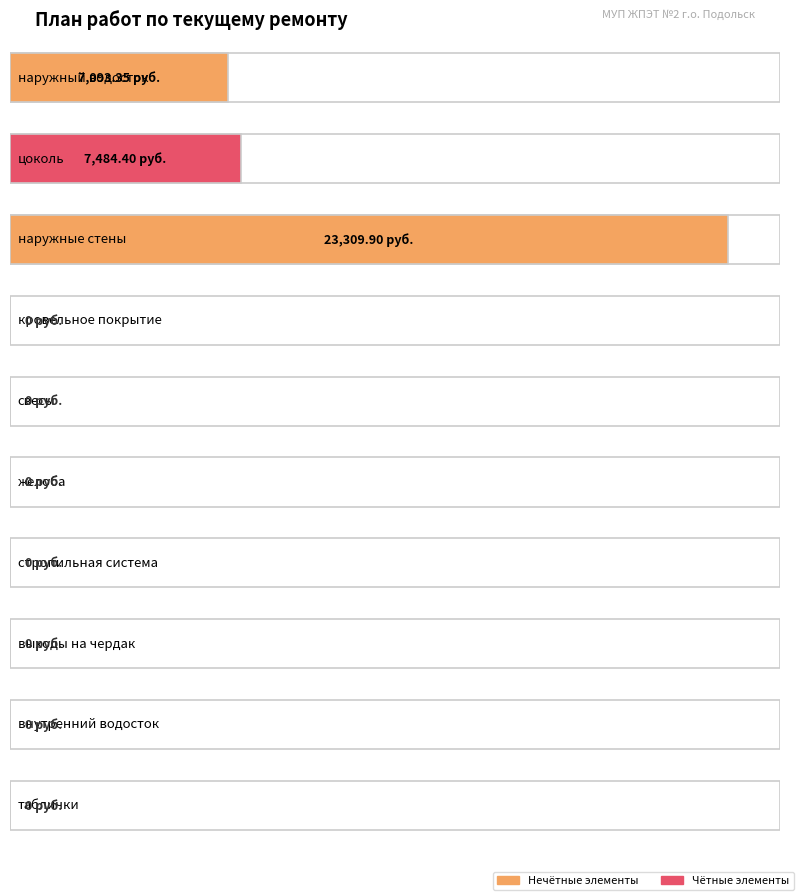

How many bars are there in total?

10